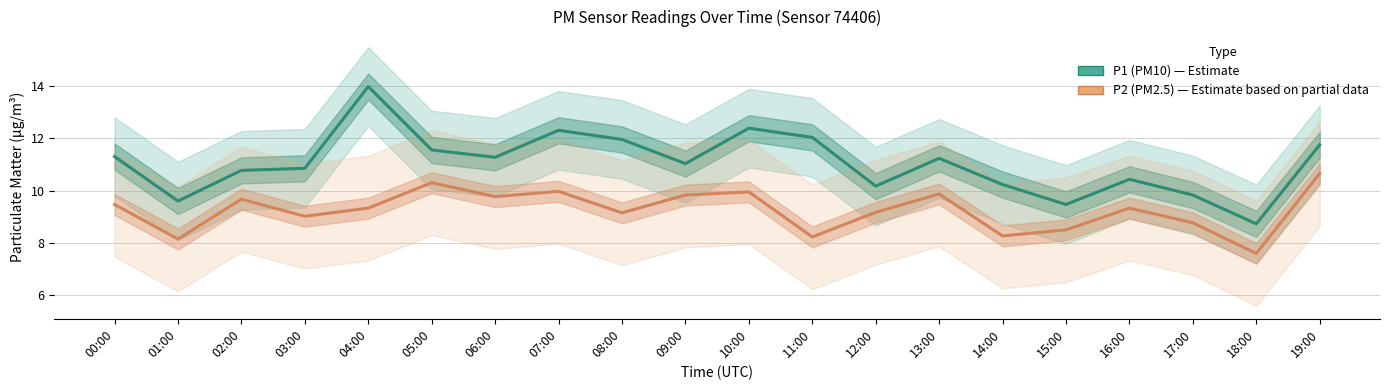

Rank the series by their maximum value, from lowest to highest.

P2 (PM2.5), P1 (PM10)